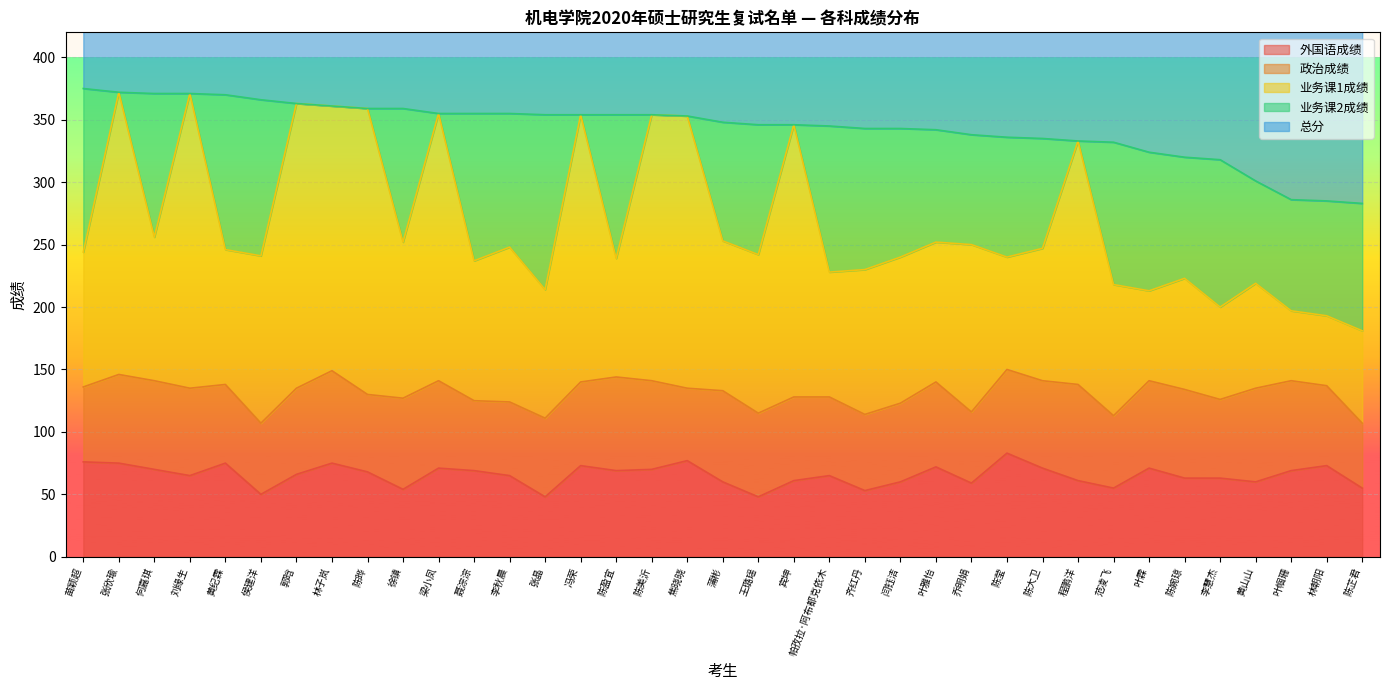

What is the maximum value for 外国语成绩?

83